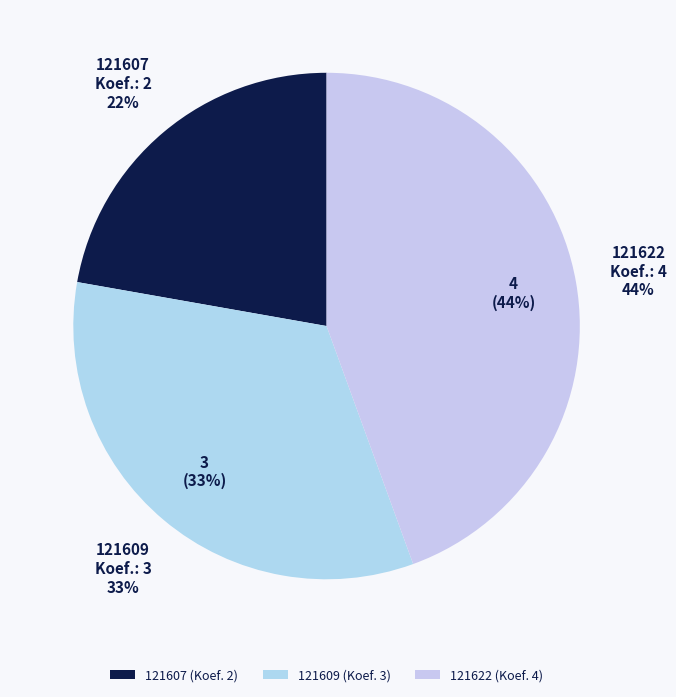

To the nearest percent, what percentage of the pie is 121622?

44%